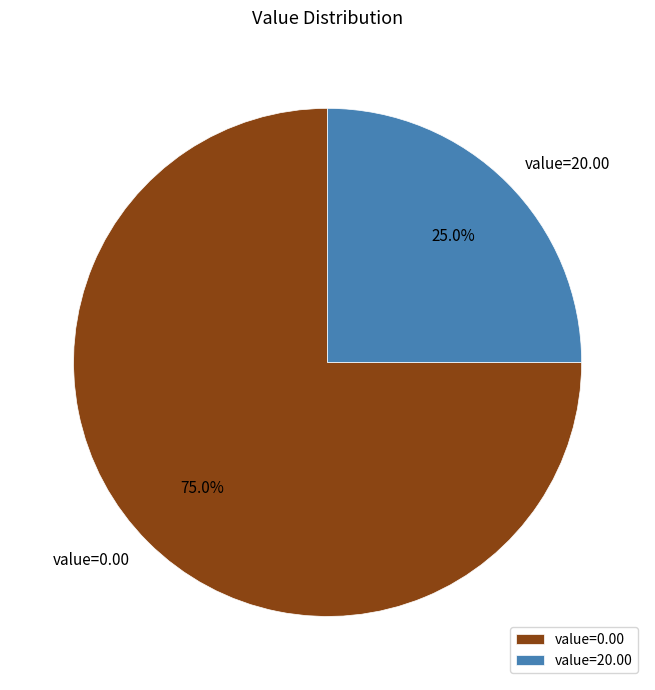

Does value=20.00 account for over 50% of the chart?

No